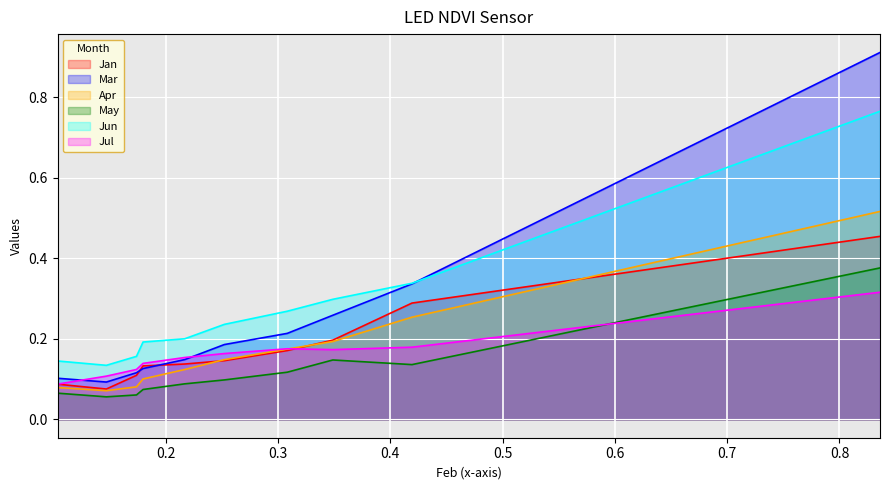

Which series has the largest range (max minus min)?

Mar